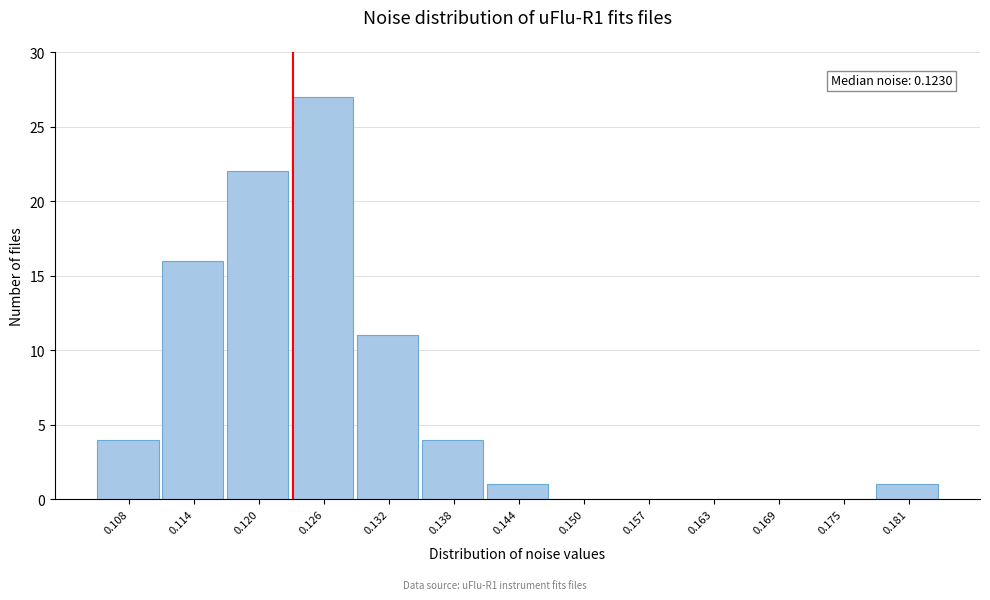

Over which range of the x-axis is the bar tallest?

0.123 to 0.129